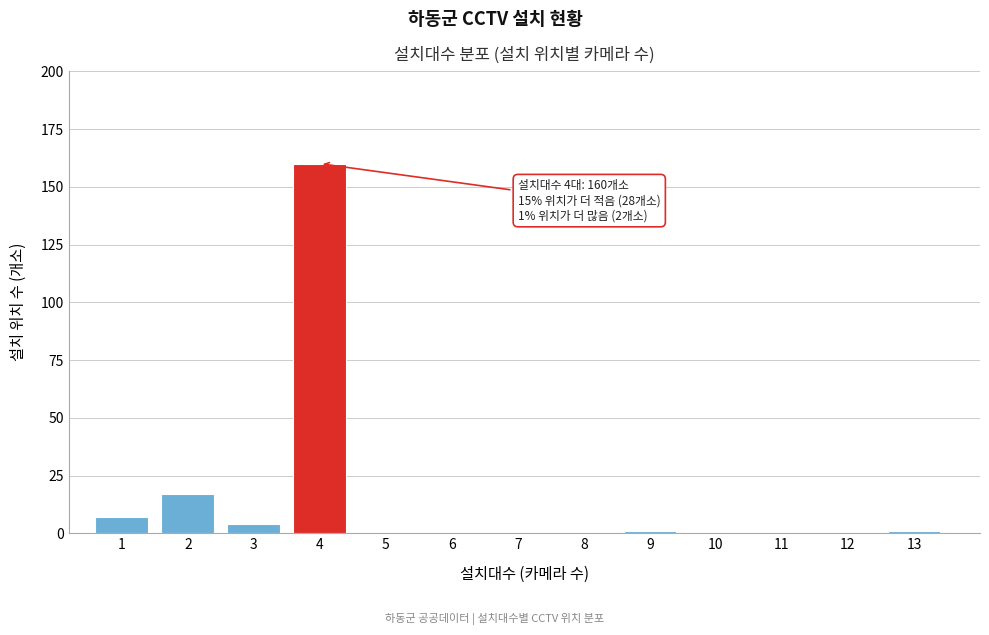

Reading right to left, list all the values displayed in this chart.

13=1	12=0	11=0	10=0	9=1	8=0	7=0	6=0	5=0	4=160	3=4	2=17	1=7